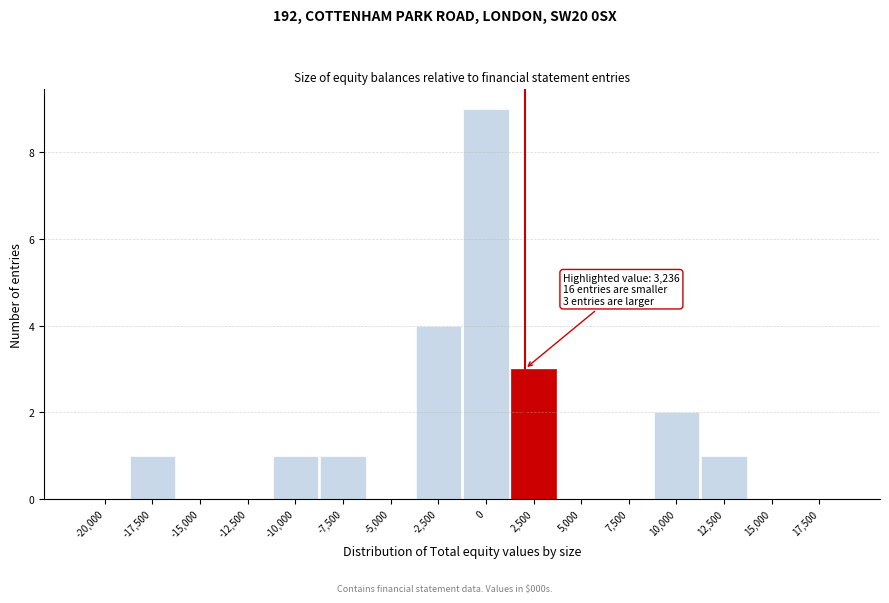

Between -7,500 and 15,000, which is larger?

-7,500